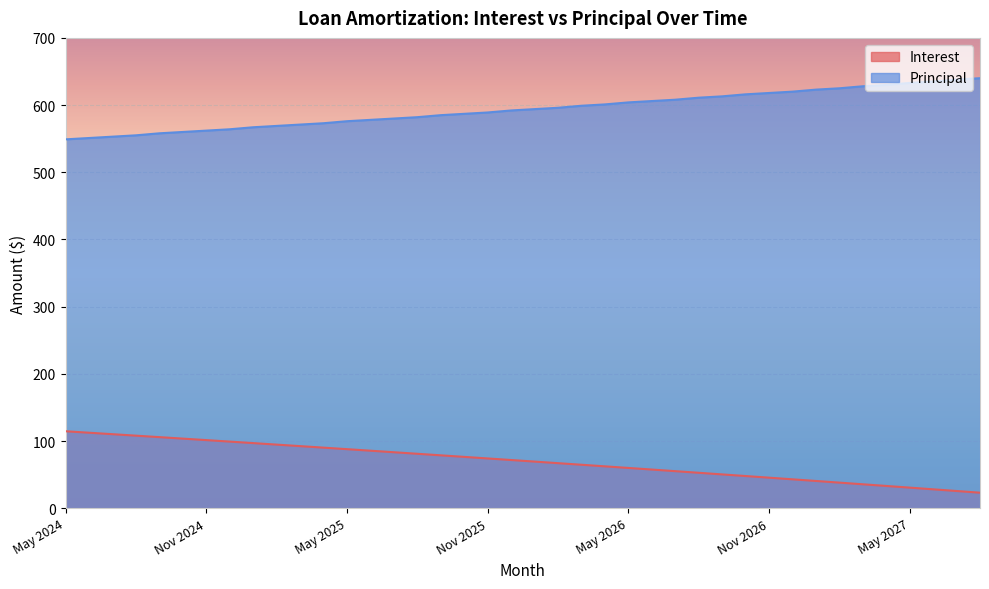

What is the difference between the Interest values at Sep 2025 and Mar 2025?

13.7